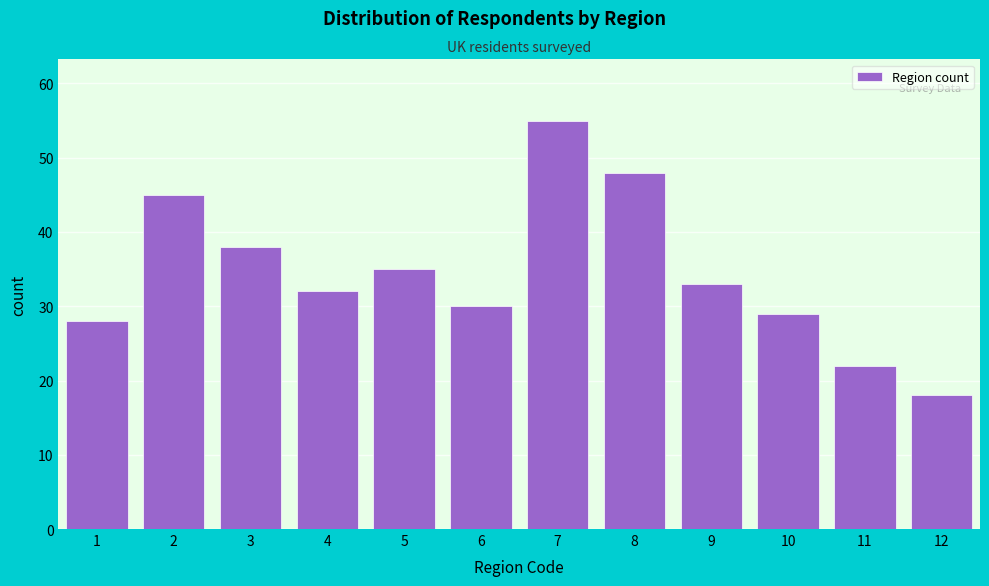

Reading left to right, what are all the values shown in this chart?

1=28	2=45	3=38	4=32	5=35	6=30	7=55	8=48	9=33	10=29	11=22	12=18